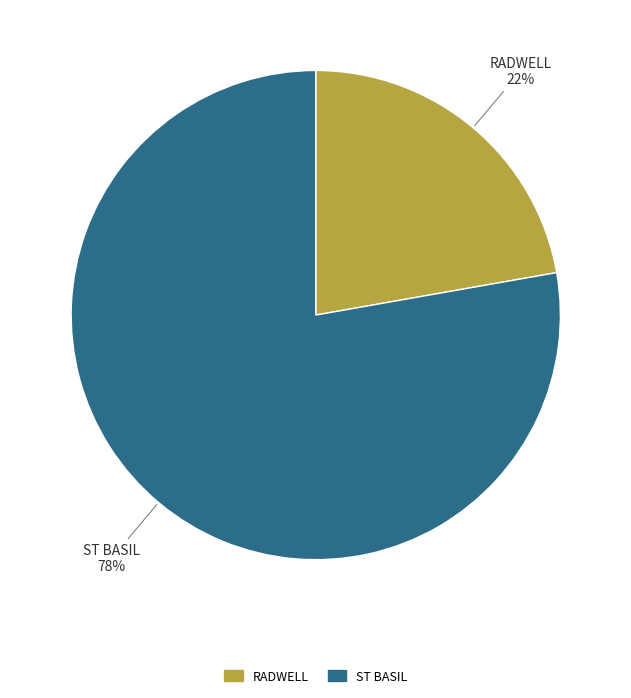

Which category accounts for the majority?

ST BASIL